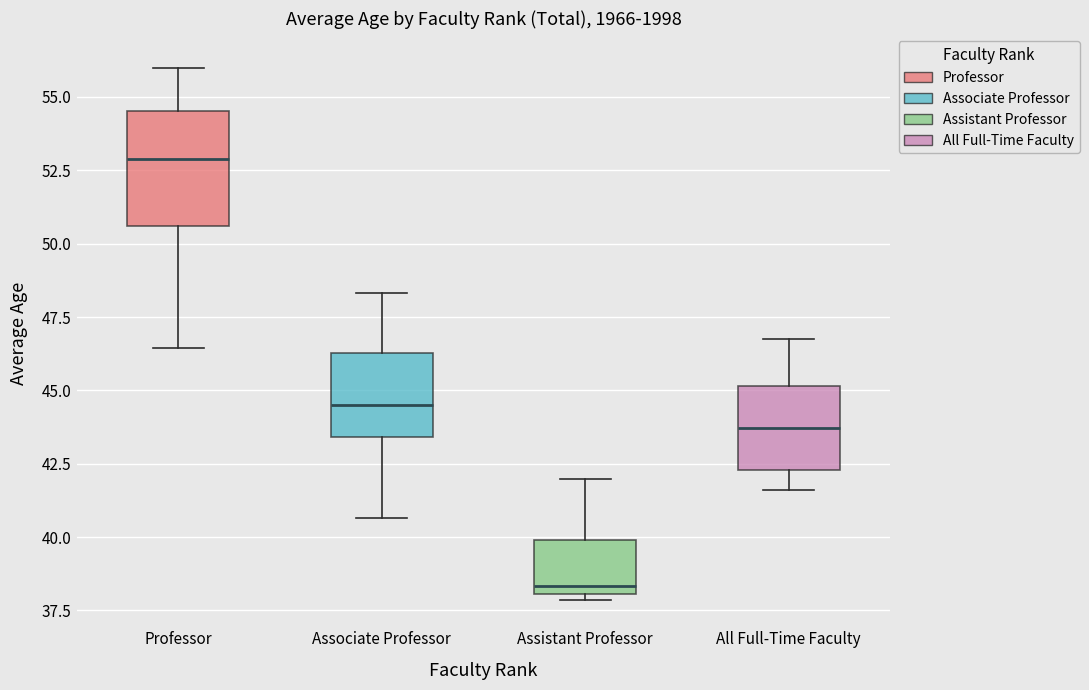

Reading left to right, read every box against the y-axis: the position of its median line, the range the box covers, and the ends of its whiskers. The values are not printed on the chart, so give them approximately, as read against the axis.

Professor: median 53.0, box 50.5 to 54.5, whiskers 46.5 to 56.0
Associate Professor: median 44.5, box 43.5 to 46.5, whiskers 40.5 to 48.5
Assistant Professor: median 38.5, box 38.0 to 40.0, whiskers 38.0 (just below the box's lower edge) to 42.0
All Full-Time Faculty: median 43.5, box 42.5 to 45.0, whiskers 41.5 to 47.0